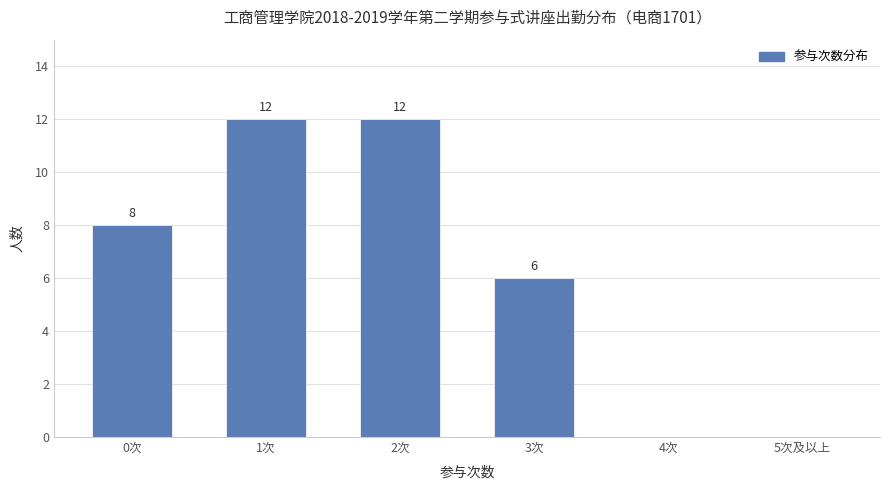

Where is the data nearest to the value 6?

3次